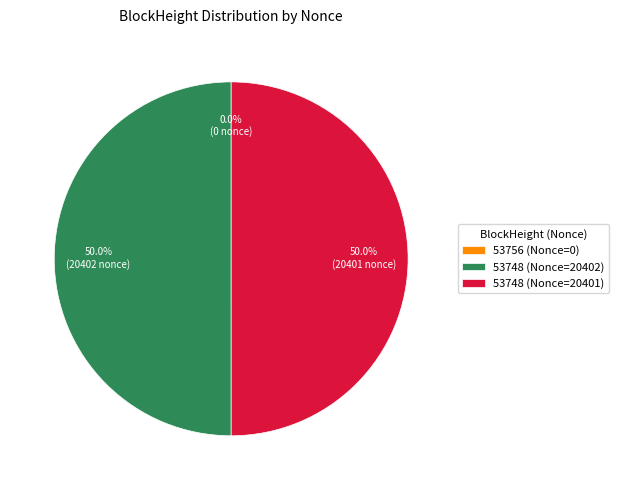

How much of the chart is everything except 53748 (Nonce=20402)?

50.0%